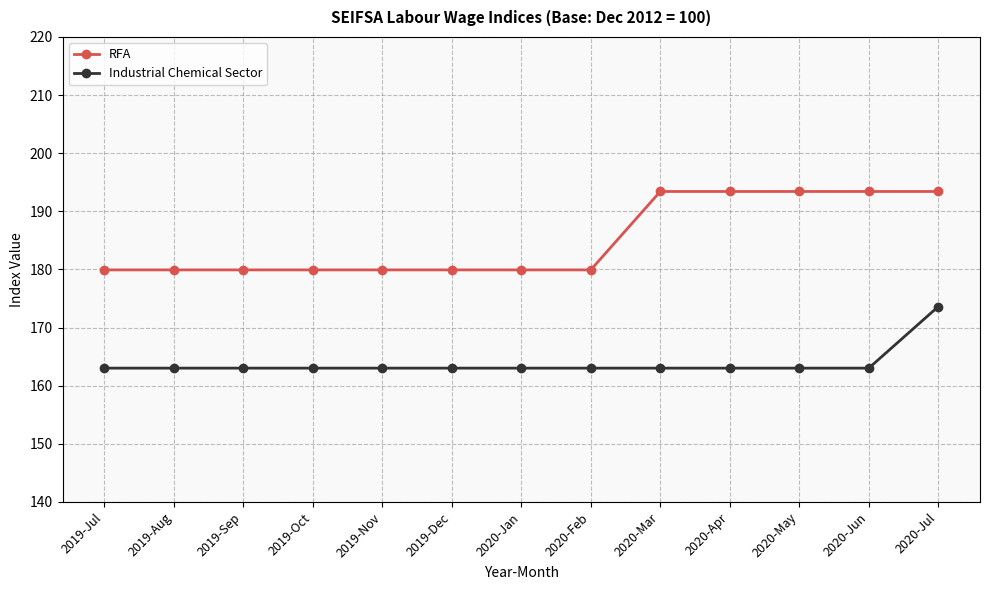

What is the sum of all RFA values?

2406.4